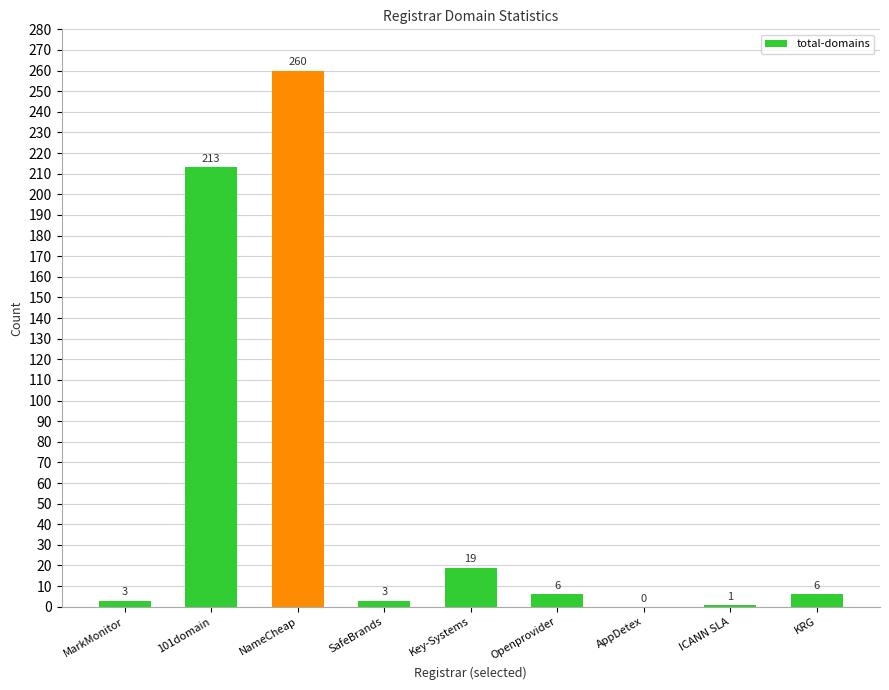

Are the bars grouped side by side (vs. stacked)?

No